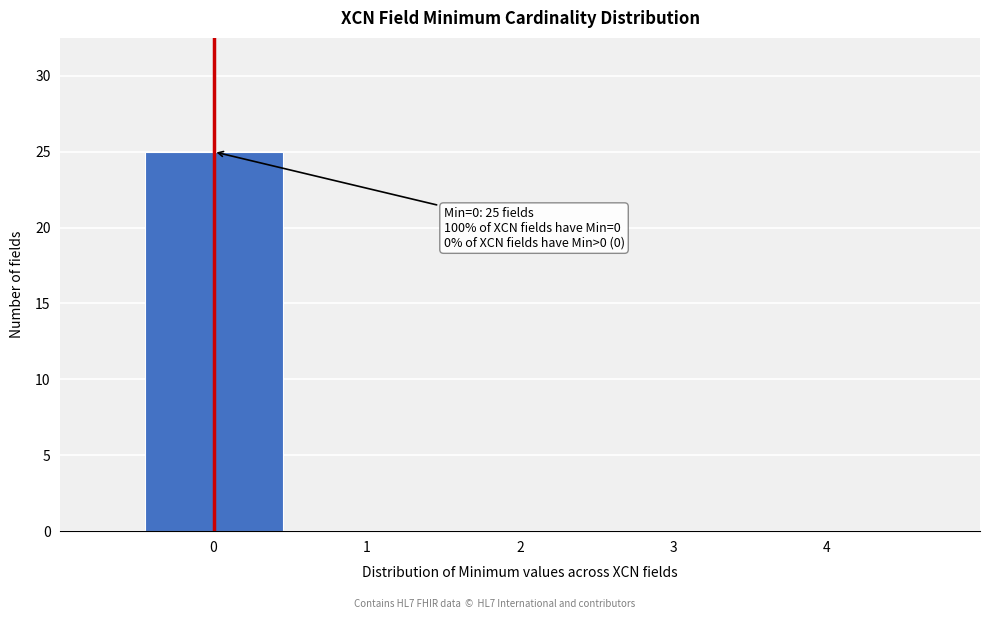

Over which range of the x-axis is the bar tallest?

-0.5 to 0.5